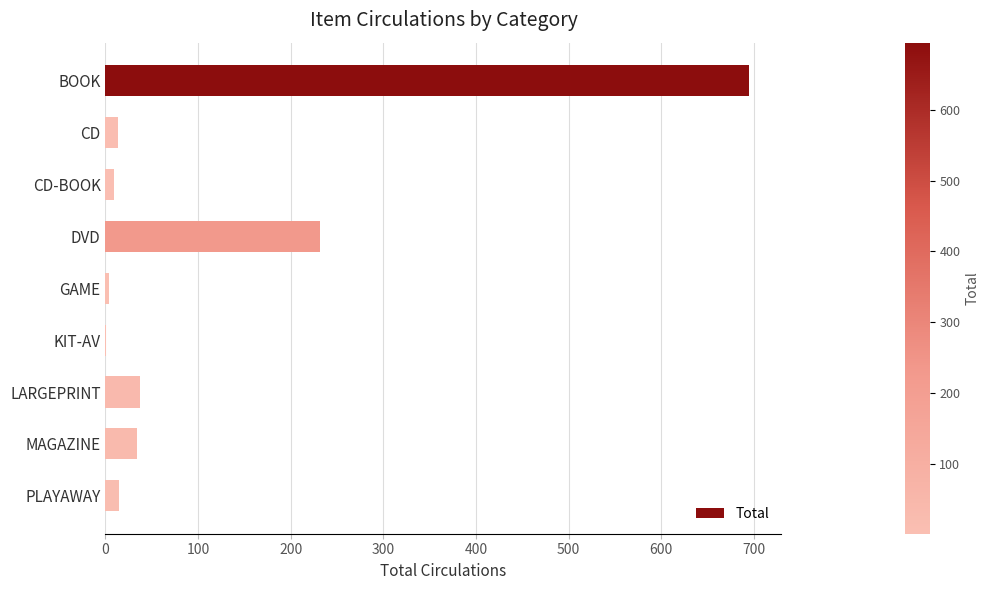

Between LARGEPRINT and PLAYAWAY, which is larger?

LARGEPRINT